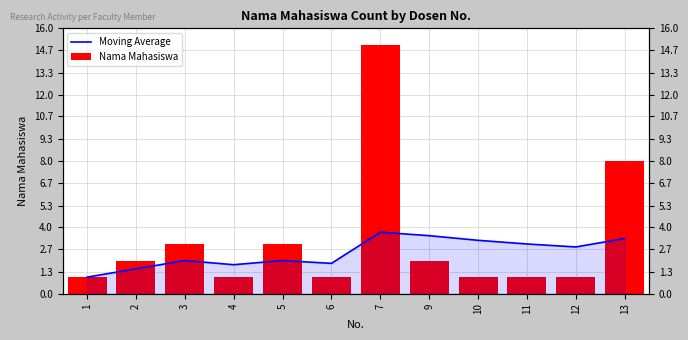

What is the difference between the Moving Average values at 6 and 2?

0.3